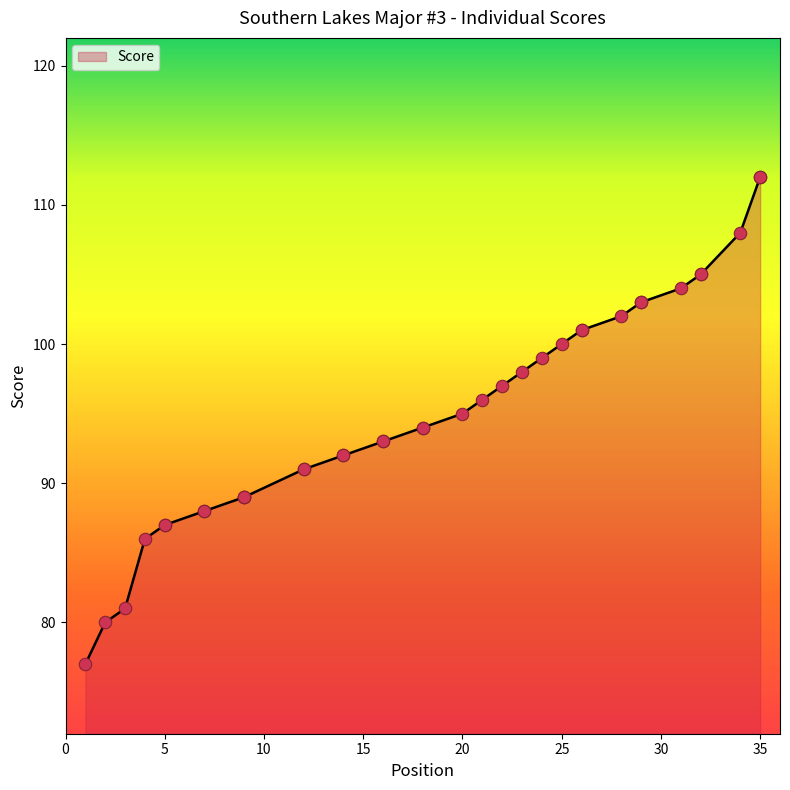

Approximately how many times larger is the value at 16 compared to 9?

1.0